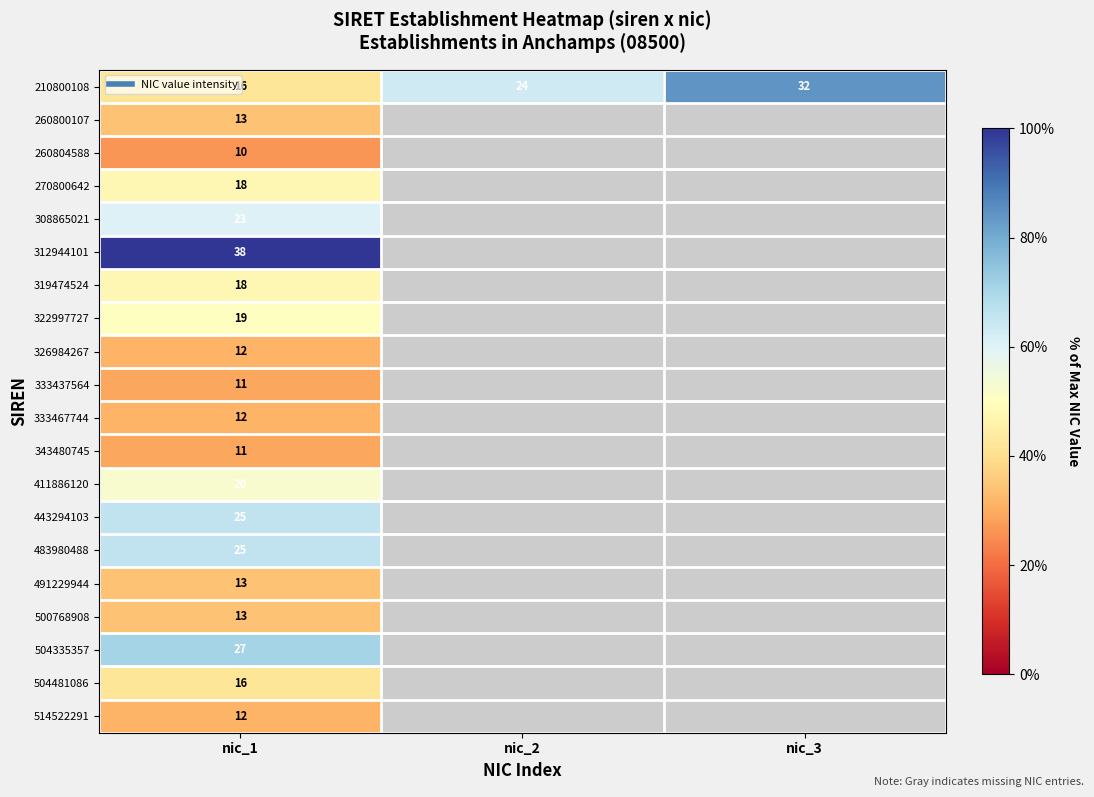

Count the number of data series in this chart.

20